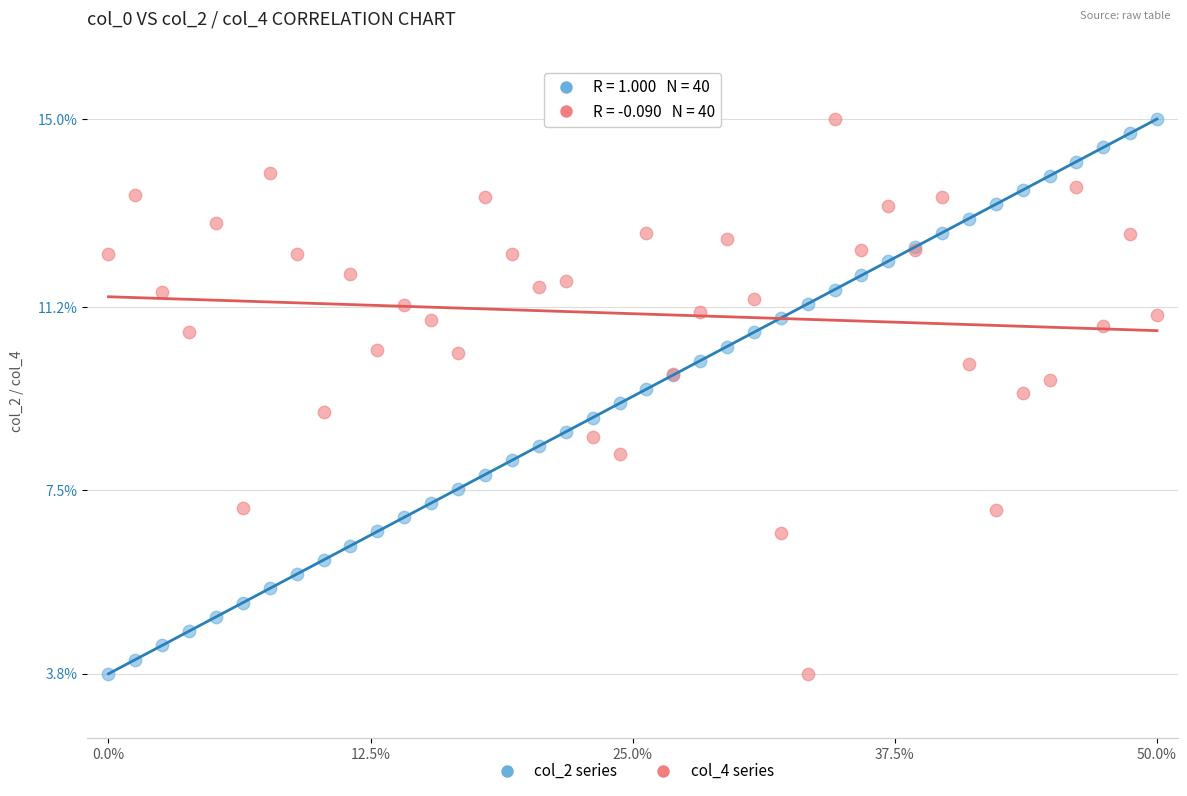

What are all the series names shown in the legend?

col_2 series, col_4 series